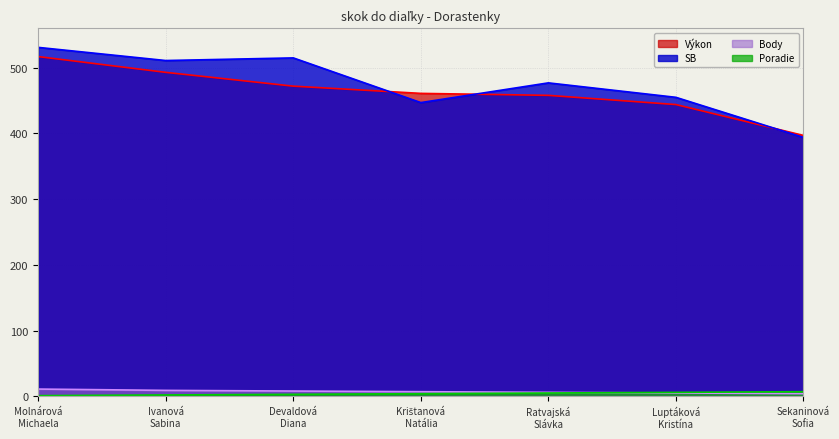

What position from the right is Luptáková
Kristína?

2